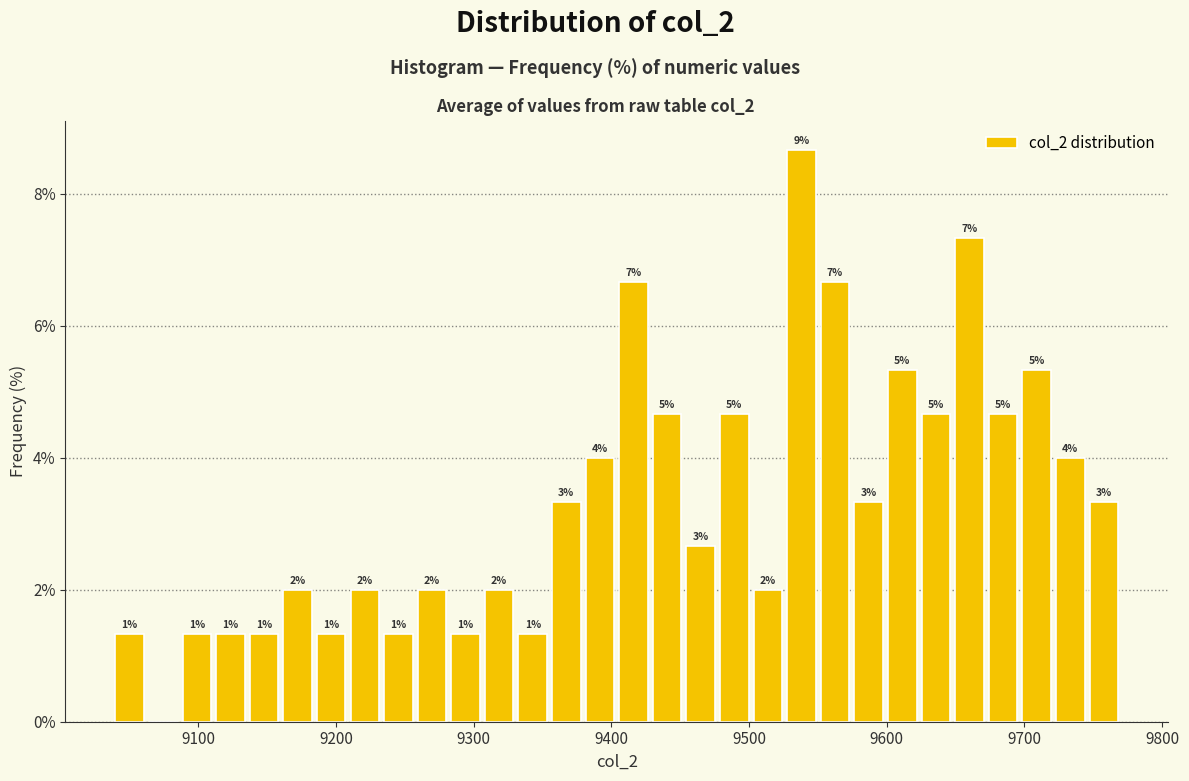

Read against the x-axis, roughly where is the centre of the tallest bar?

9540